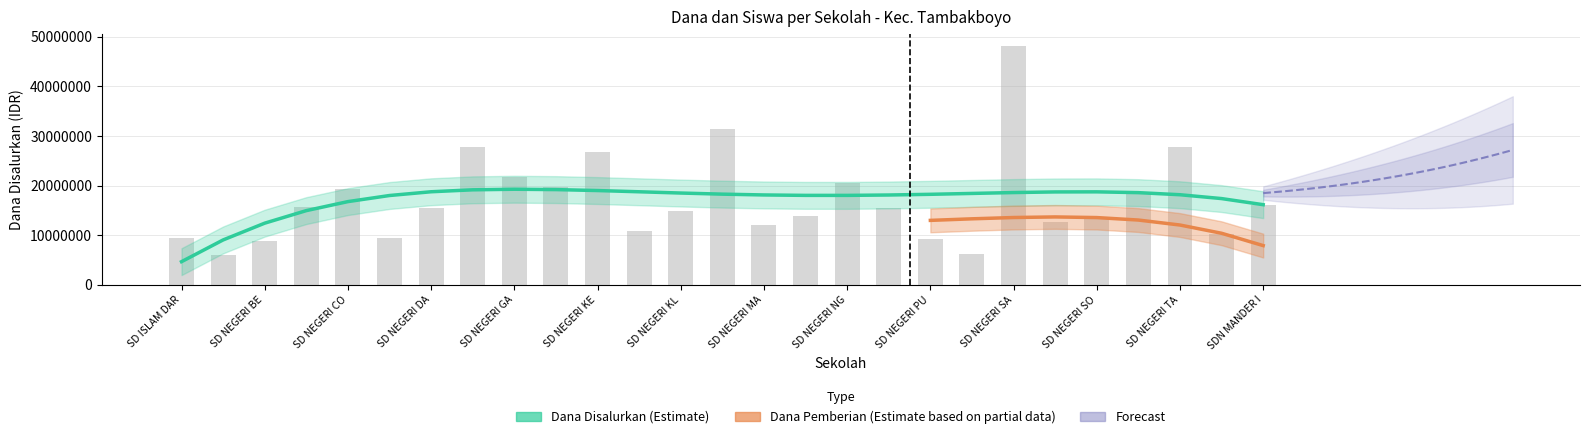

What position from the left is SD NEGERI GLONDONGGEDE?

10